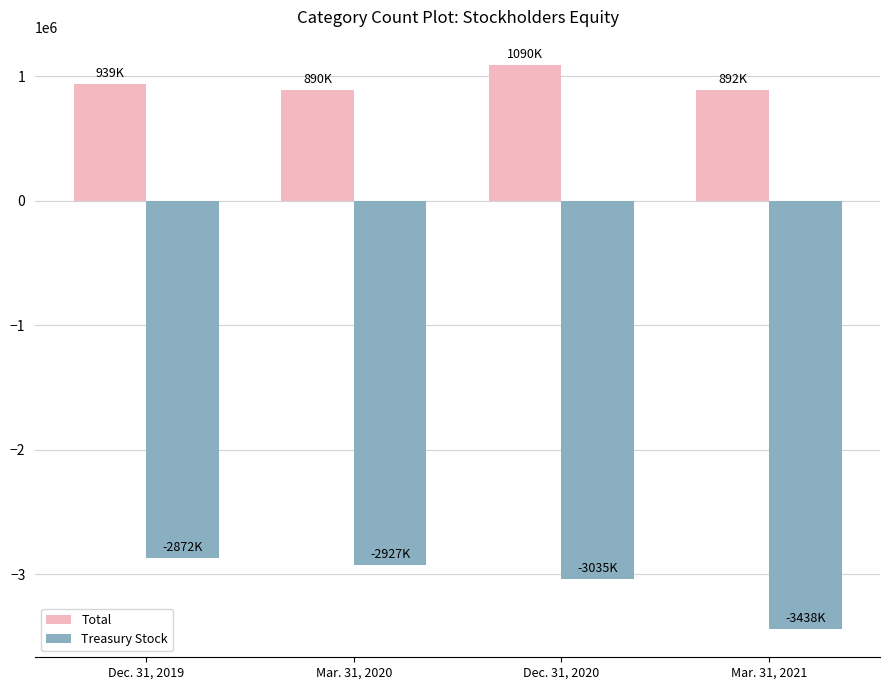

What is the total value across all series at Dec. 31, 2020?

-1944395